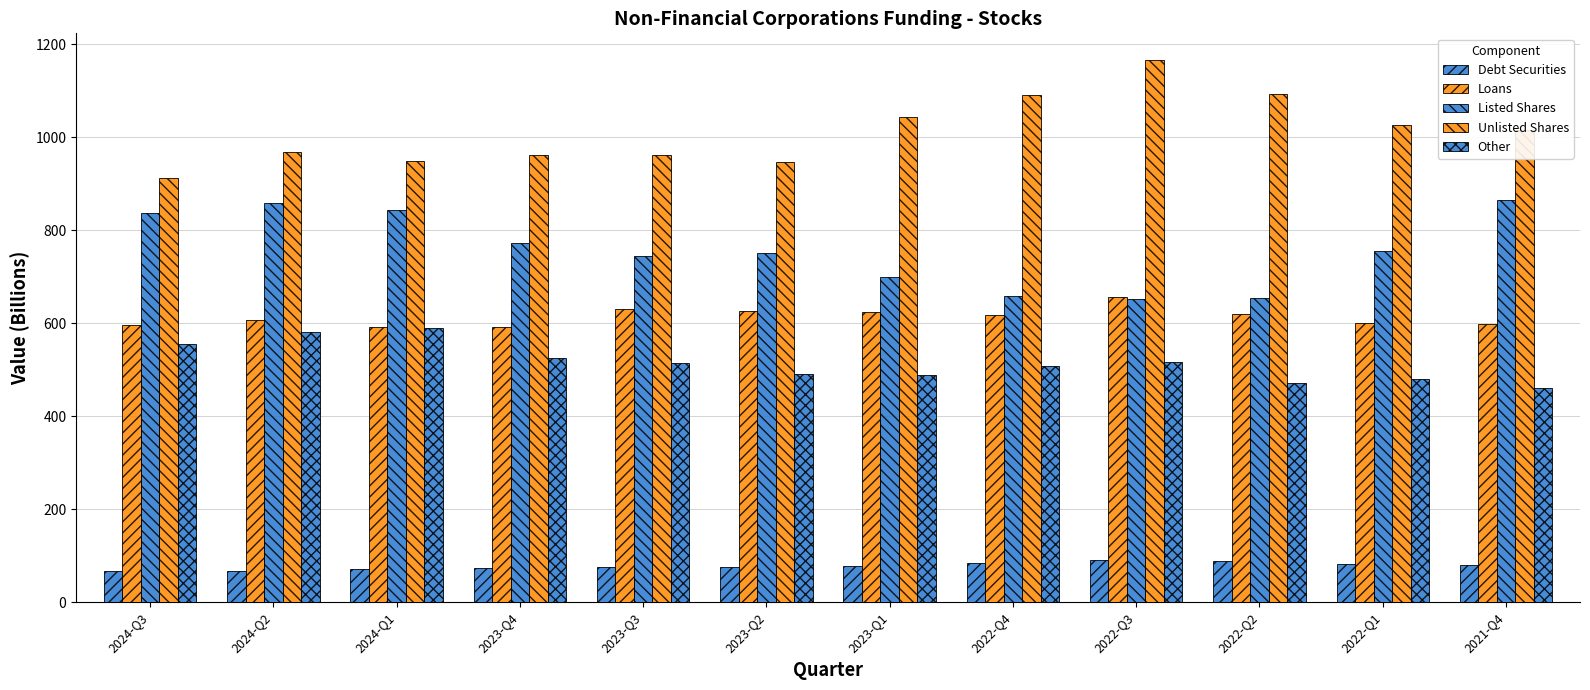

Reading left to right, what are all the values shown in this chart?

Debt Securities: 67.2	68.0	72.1	74.0	76.2	75.8	78.2	85.0	91.2	88.3	81.8	78.9
Loans: 597.2	606.0	592.4	592.8	631.5	625.9	623.7	617.1	656.8	619.9	601.3	597.5
Listed Shares: 836.4	858.5	844.2	771.9	744.5	751.8	699.1	658.8	652.6	654.2	756.3	865.4
Unlisted Shares: 911.3	968.4	949.0	962.4	962.0	946.4	1043.0	1090.3	1165.3	1093.0	1025.7	1014.9
Other: 555.9	580.6	589.8	524.5	513.9	490.7	489.1	507.1	516.7	471.6	480.2	460.3